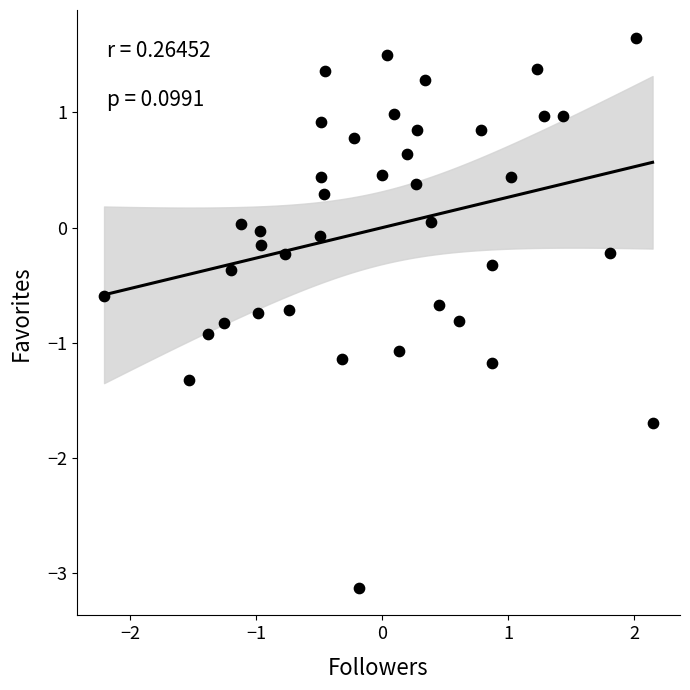

What is the range of X values (max minus min)?

4.3